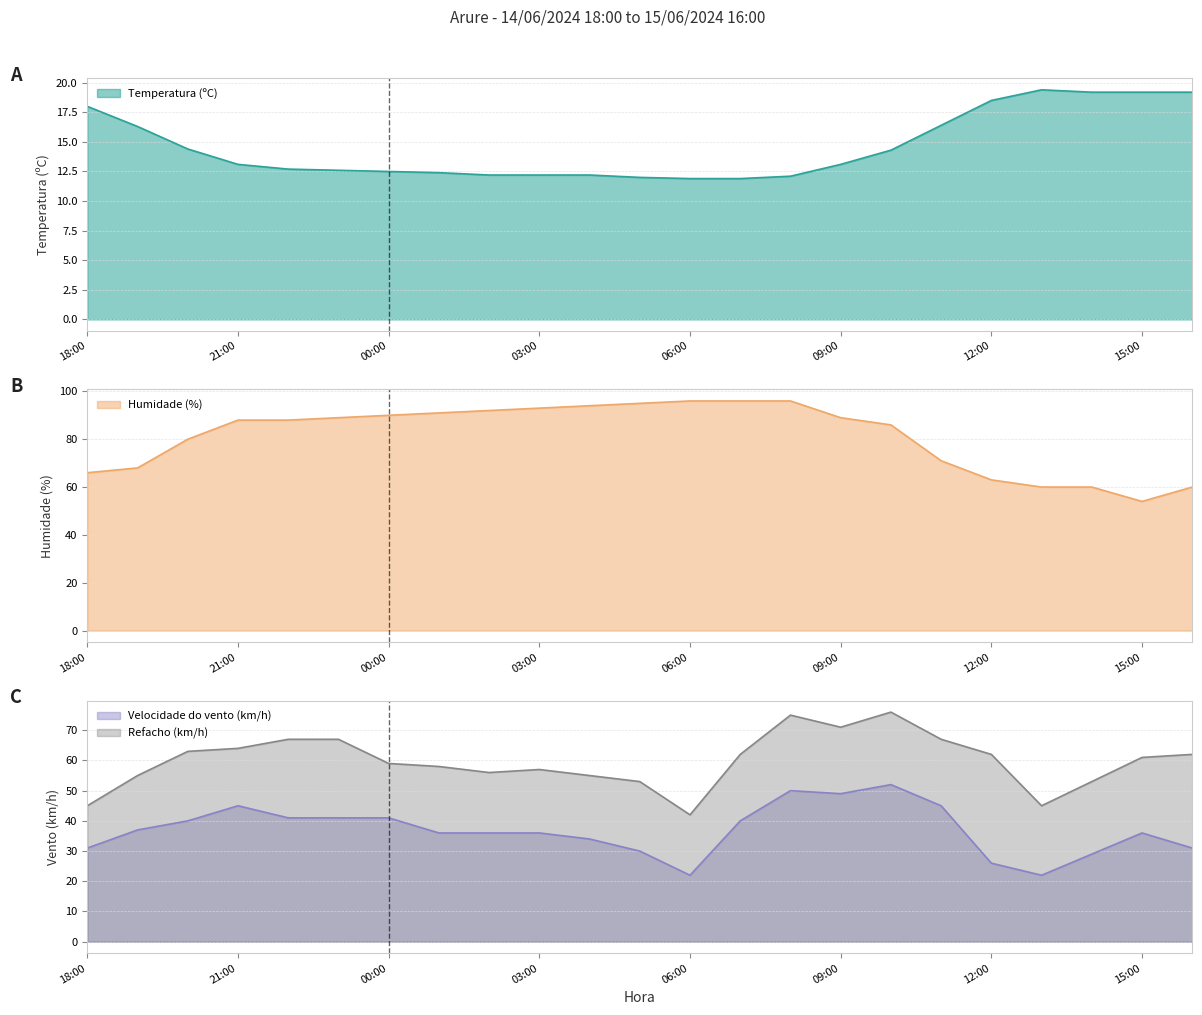

Reading left to right, extract all data points from this chart.

Temperatura (ºC): 18.0	16.3	14.4	13.1	12.7	12.6	12.5	12.4	12.2	12.2	12.2	12.0	11.9	11.9	12.1	13.1	14.3	16.4	18.5	19.4	19.2	19.2	19.2
Humidade (%): 66.0	68.0	80.0	88.0	88.0	89.0	90.0	91.0	92.0	93.0	94.0	95.0	96.0	96.0	96.0	89.0	86.0	71.0	63.0	60.0	60.0	54.0	60.0
Velocidade do vento (km/h): 31.0	37.0	40.0	45.0	41.0	41.0	41.0	36.0	36.0	36.0	34.0	30.0	22.0	40.0	50.0	49.0	52.0	45.0	26.0	22.0	29.0	36.0	31.0
Refacho (km/h): 45.0	55.0	63.0	64.0	67.0	67.0	59.0	58.0	56.0	57.0	55.0	53.0	42.0	62.0	75.0	71.0	76.0	67.0	62.0	45.0	53.0	61.0	62.0